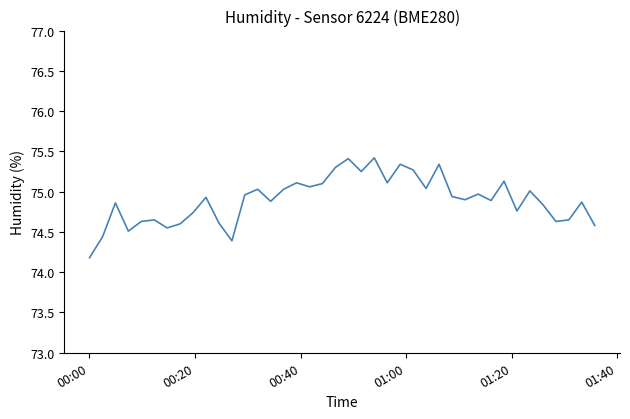

What is the sum of all values?

2995.9